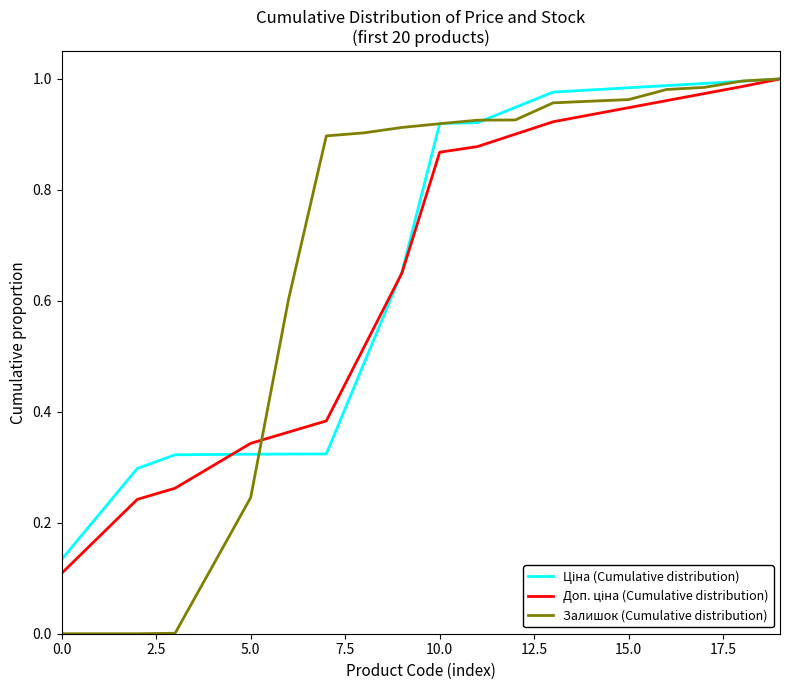

Which series has the widest spread of values?

Залишок (Cumulative distribution)